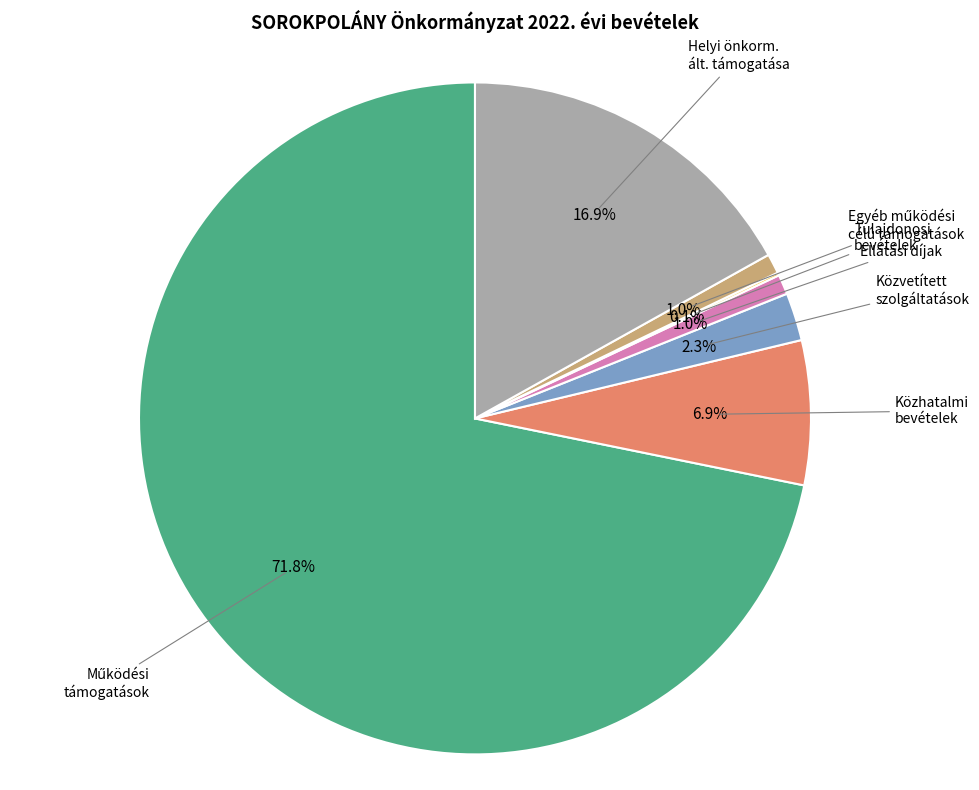

Does any single category account for the majority?

Yes